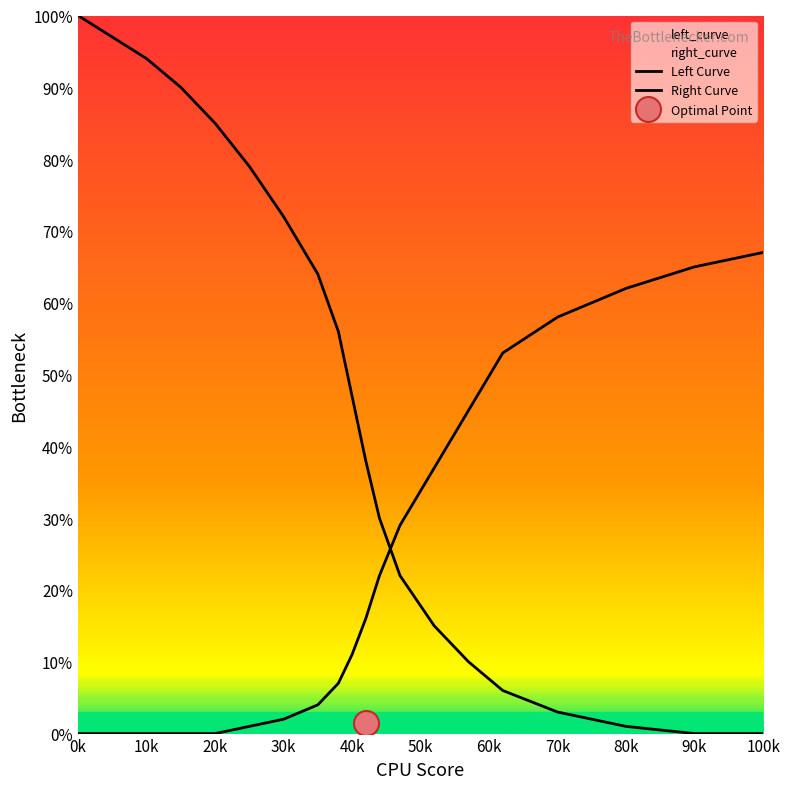

True or false: left_curve and right_curve cross at least once.

True